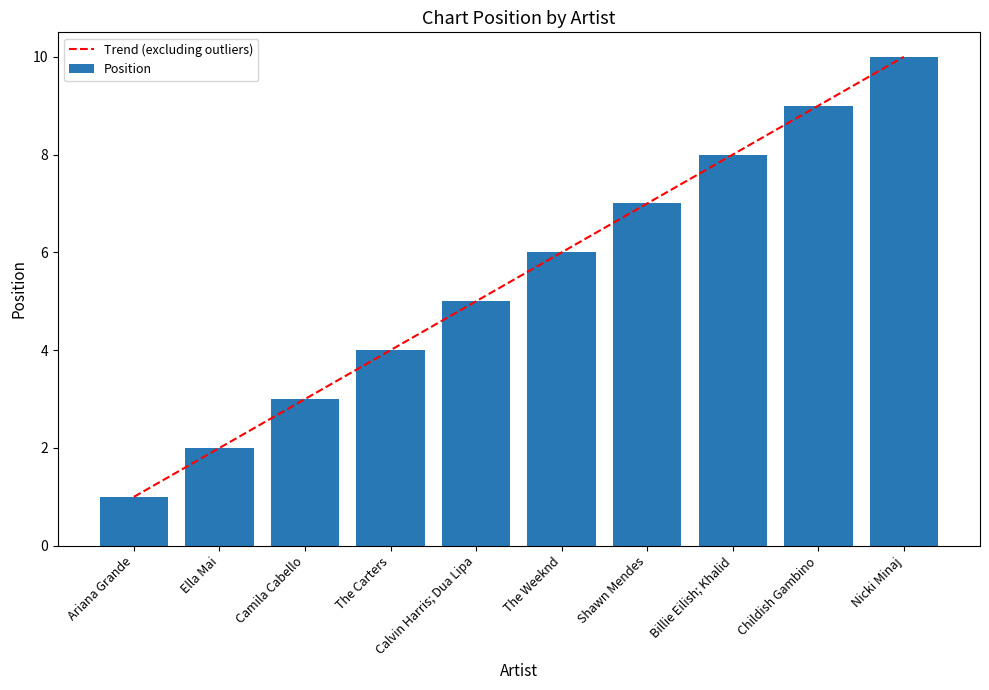

Rank the categories by Position value from highest to lowest.

Nicki Minaj, Childish Gambino, Billie Eilish; Khalid, Shawn Mendes, The Weeknd, Calvin Harris; Dua Lipa, The Carters, Camila Cabello, Ella Mai, Ariana Grande